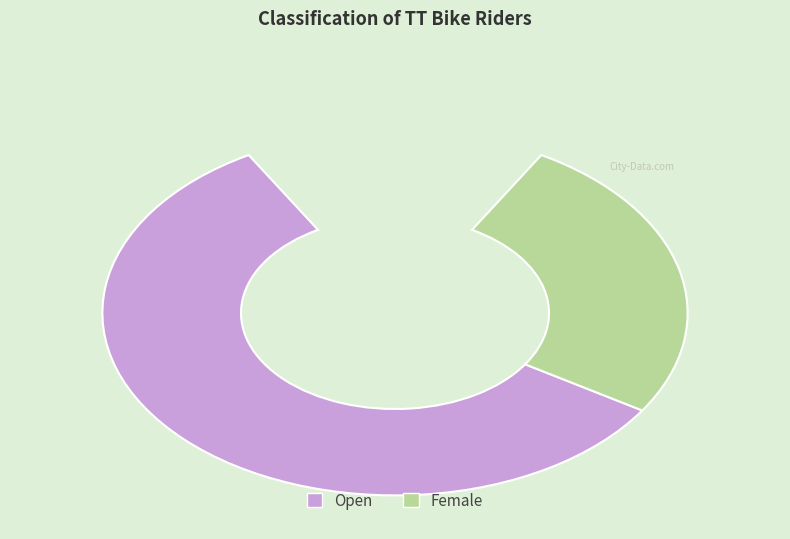

What is the largest slice in the pie chart?

Open